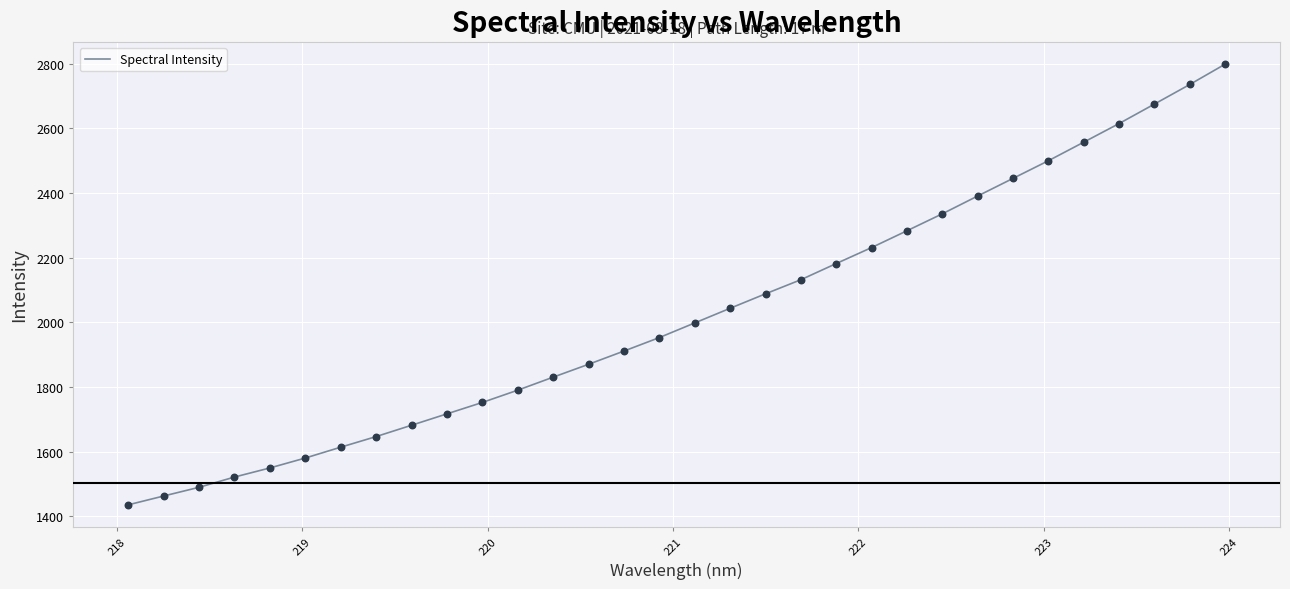

What is the minimum value shown in the chart?

1435.1